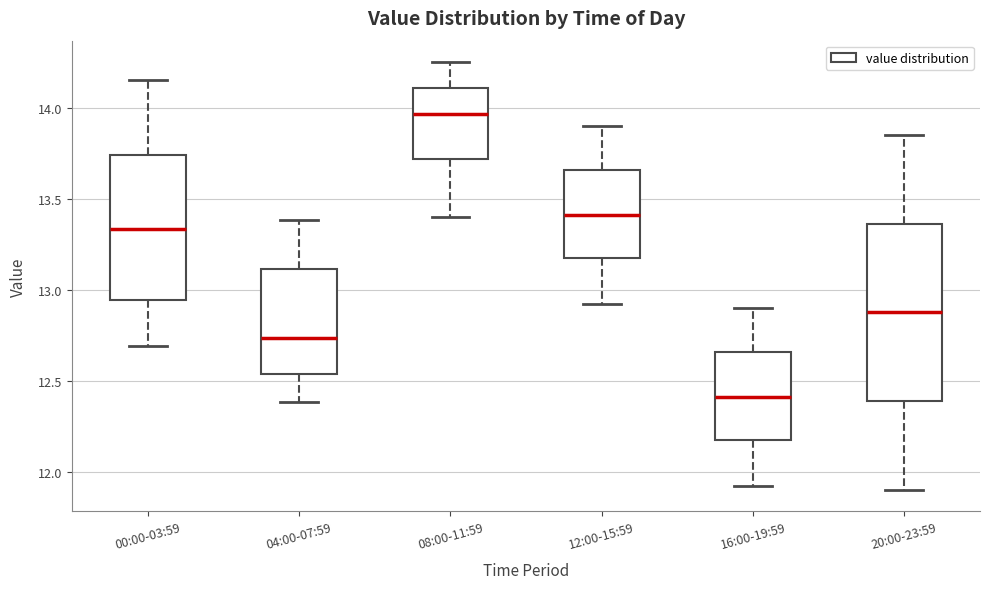

Where does the lower whisker of the box for 04:00-07:59 end on the y-axis? The values are not printed on the chart, so give them approximately, as read against the axis.

12.40